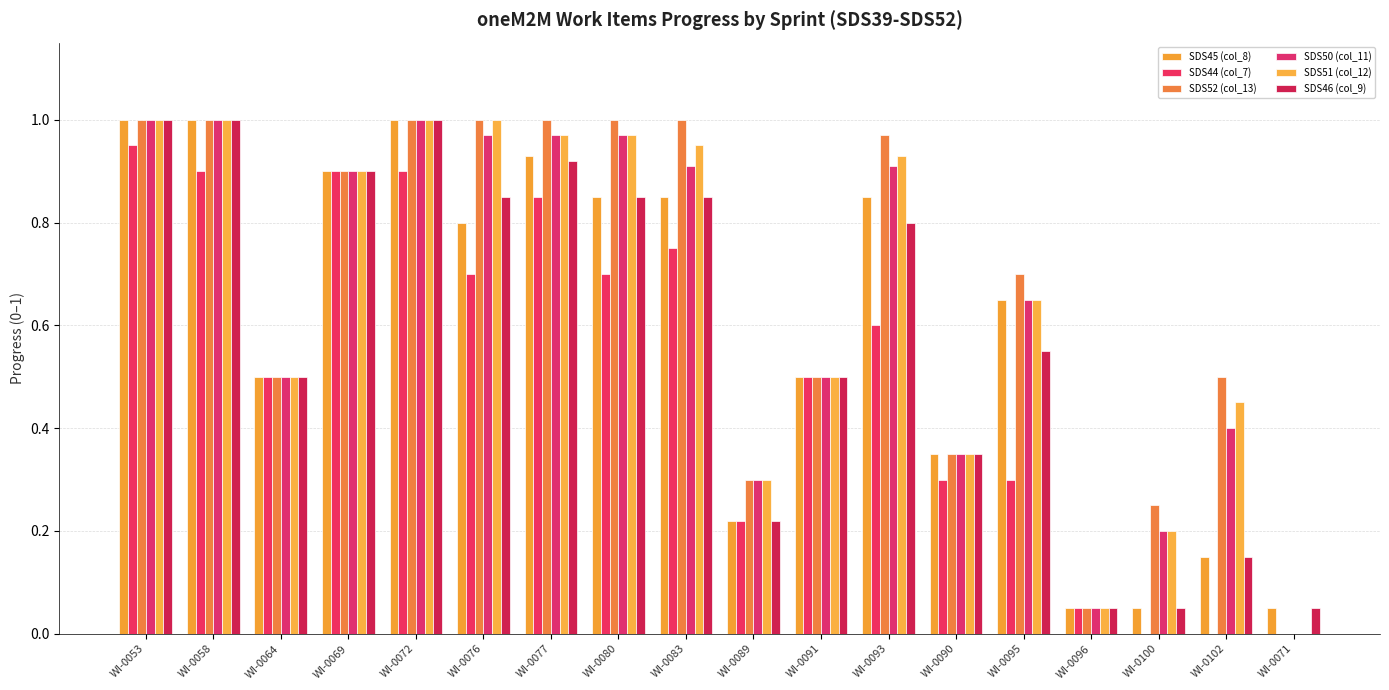

What is the sum of all SDS50 (col_11) values?

11.6